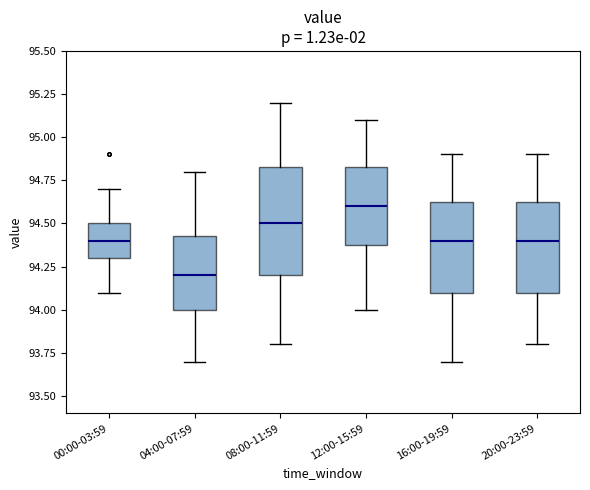

Which box is the tallest, from its lower edge to its upper edge?

08:00-11:59